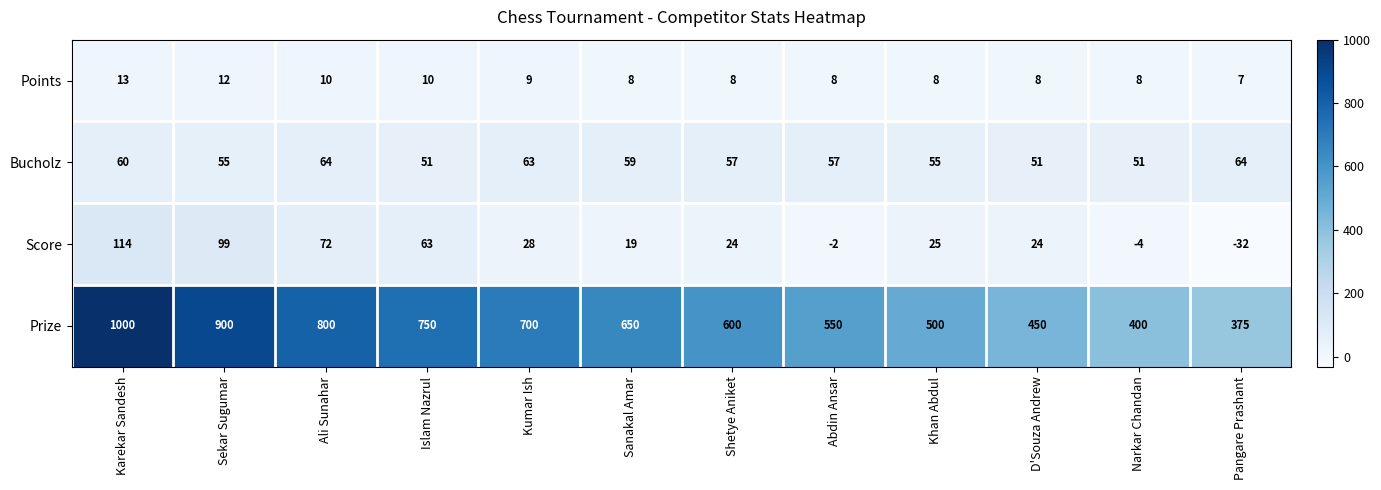

How many categories are shown in the chart?

12